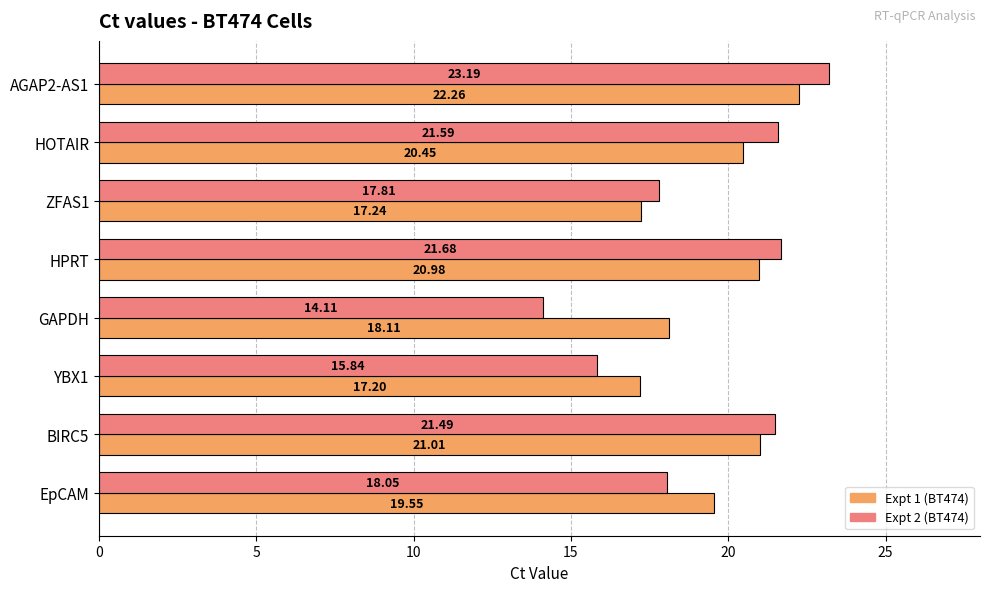

What is the difference between the highest and lowest values at EpCAM?

1.5